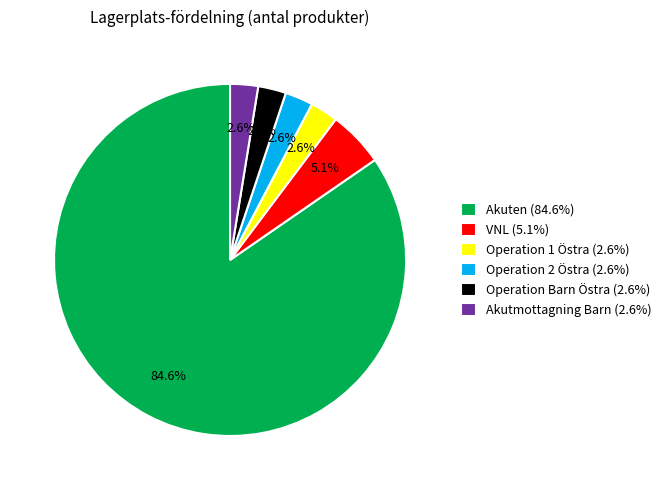

Which has a higher value, Akutmottagning Barn (2.6%) or VNL (5.1%)?

VNL (5.1%)